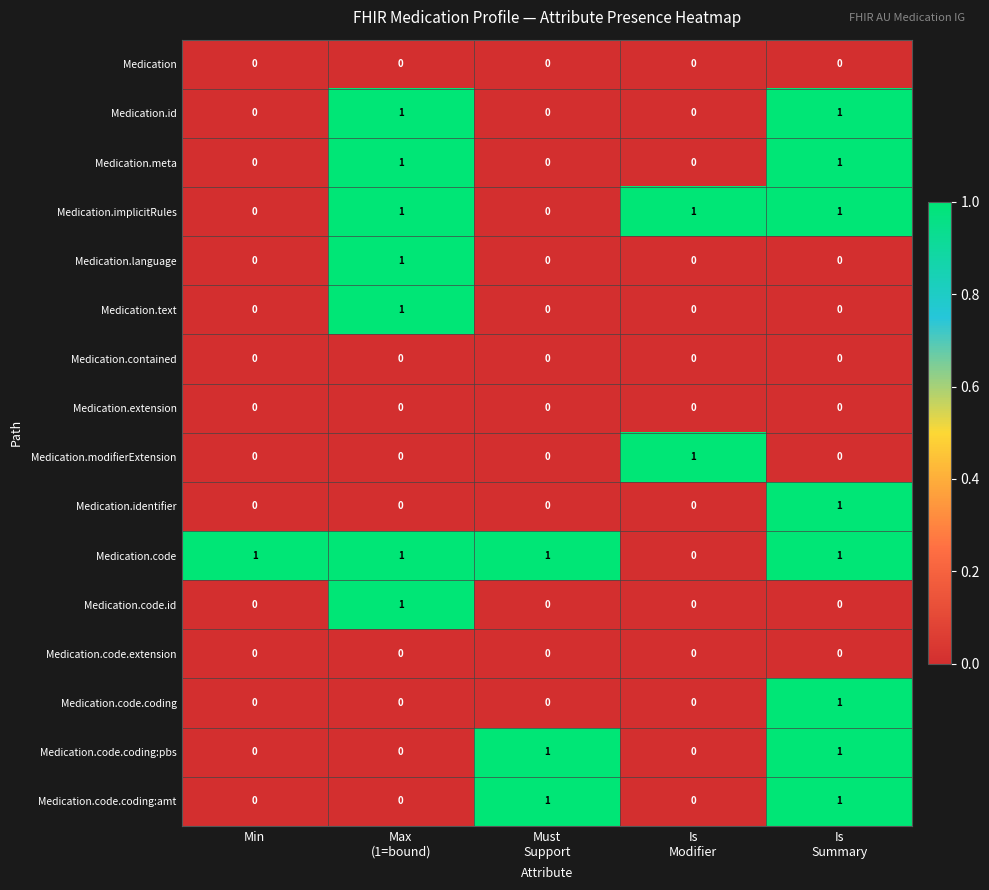

Which series has the largest total across all categories?

Medication.code